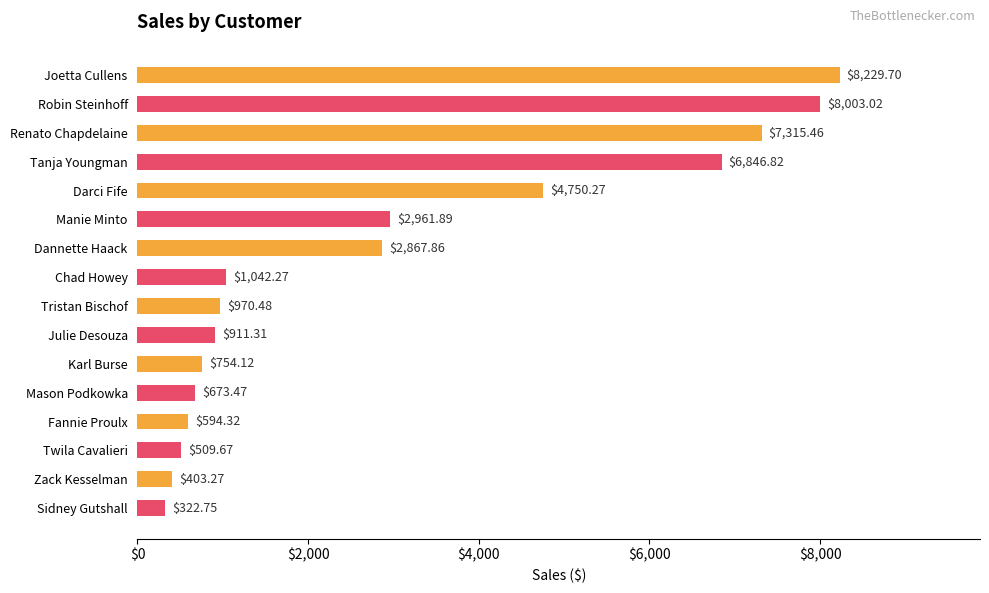

What is the change in value from Darci Fife to Julie Desouza?

-3839.0